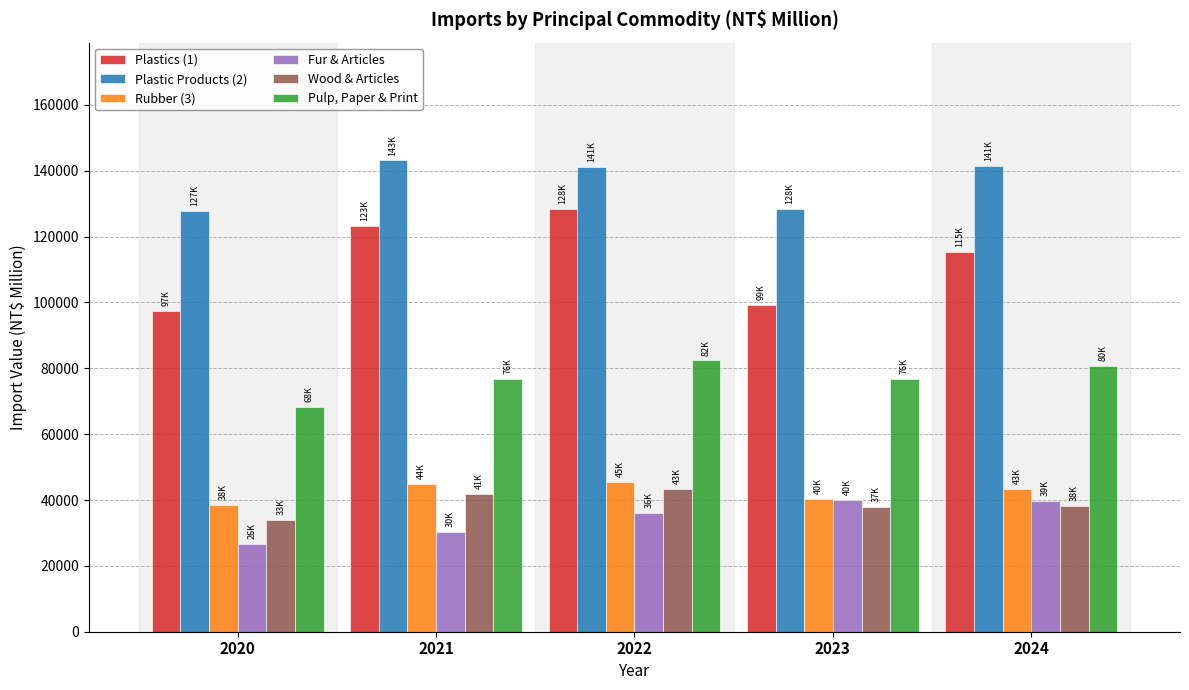

At which label is Fur & Articles closest to 33385?

2022